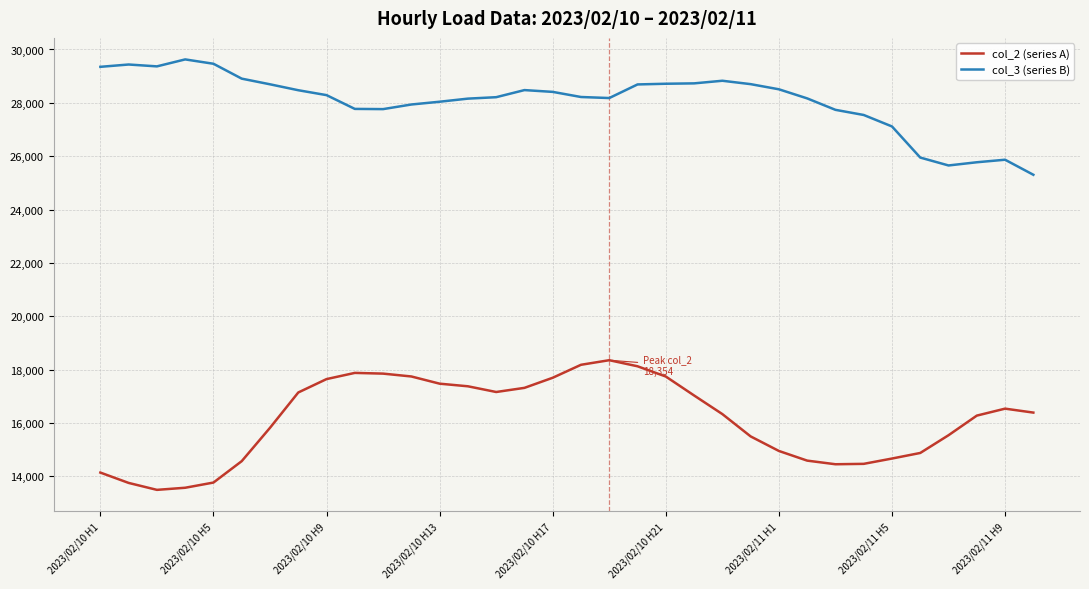

List the series in order of their peak value, highest first.

col_3 (series B), col_2 (series A)